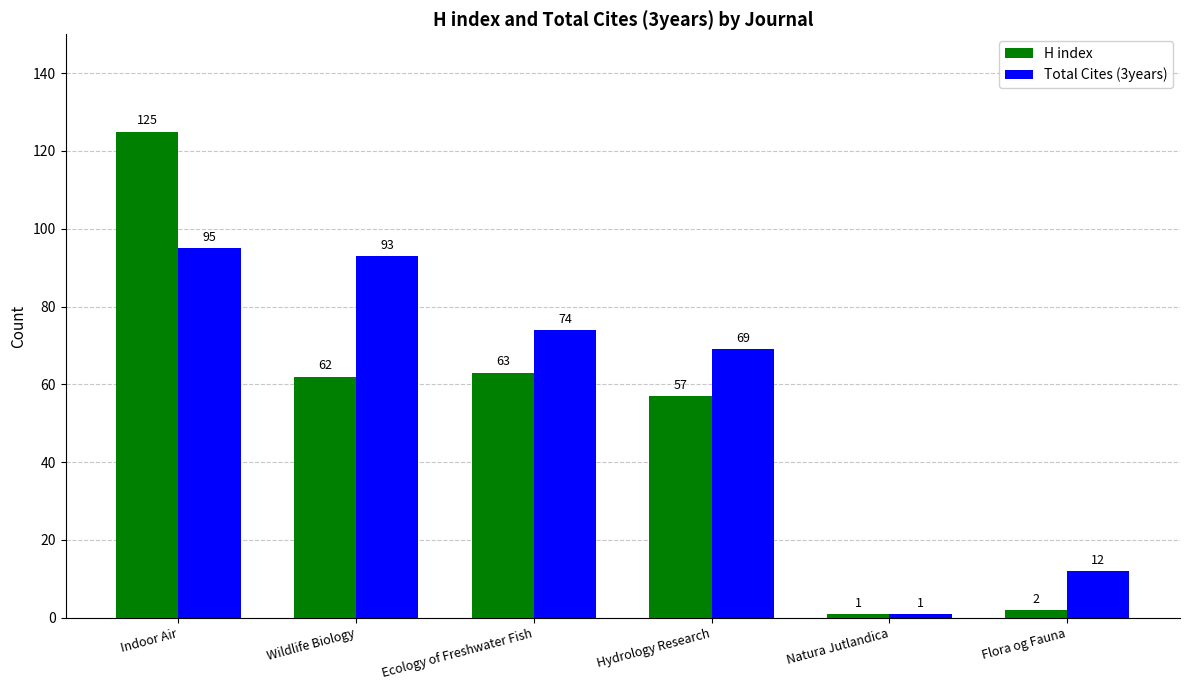

Count the number of data series in this chart.

2